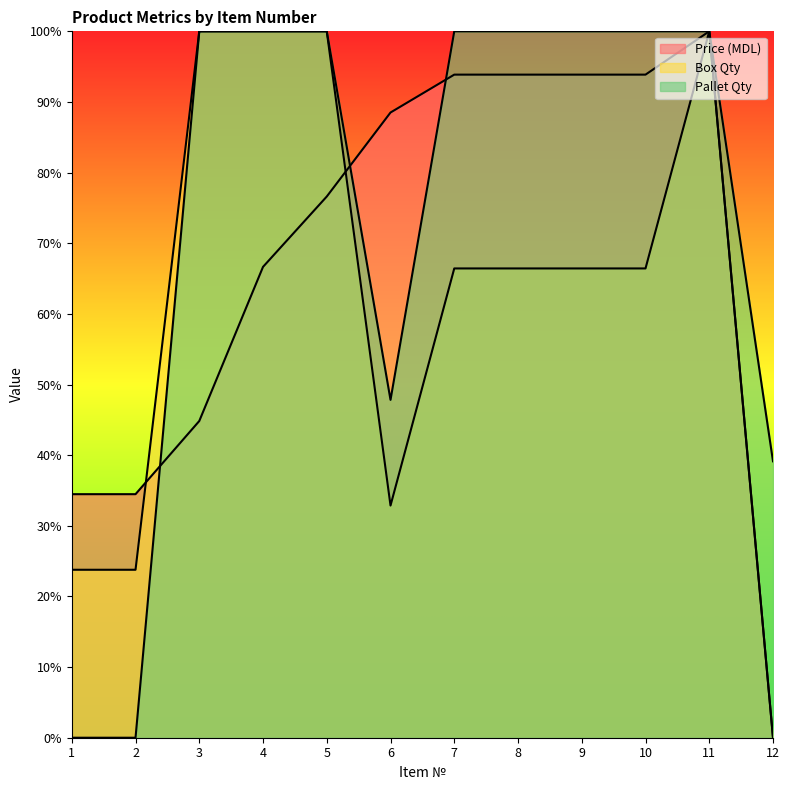

What is the total value across all series at 1?

58.3